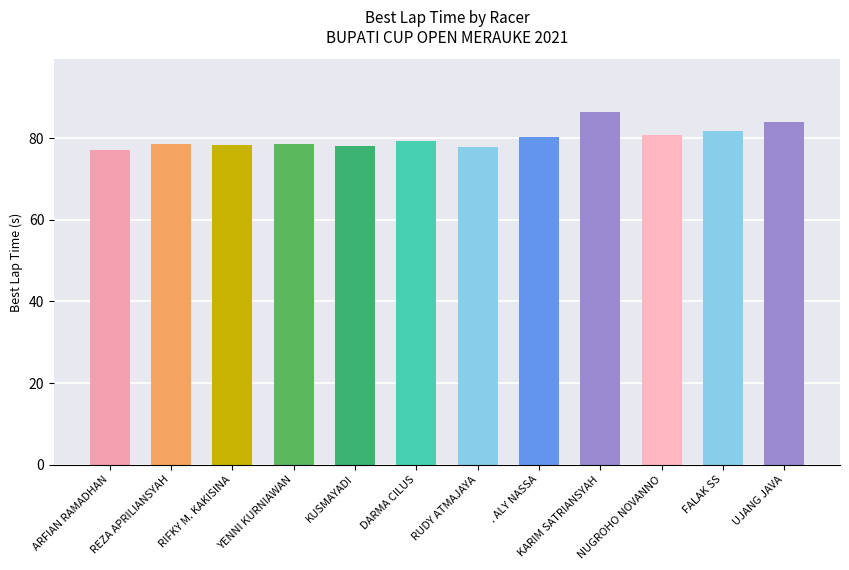

The chart shows a value of 78.3 at RIFKY M. KAKISINA. True or false?

True